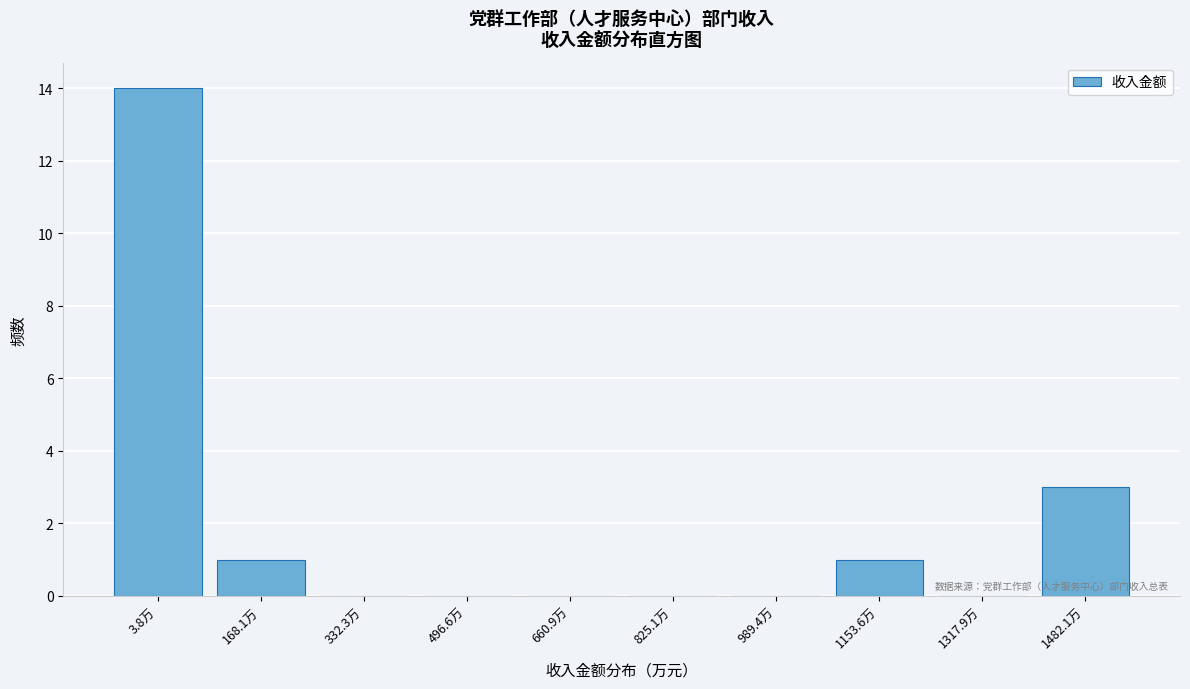

Reading left to right, what are all the values shown in this chart?

3.8万=14	168.1万=1	332.3万=0	496.6万=0	660.9万=0	825.1万=0	989.4万=0	1153.6万=1	1317.9万=0	1482.1万=3